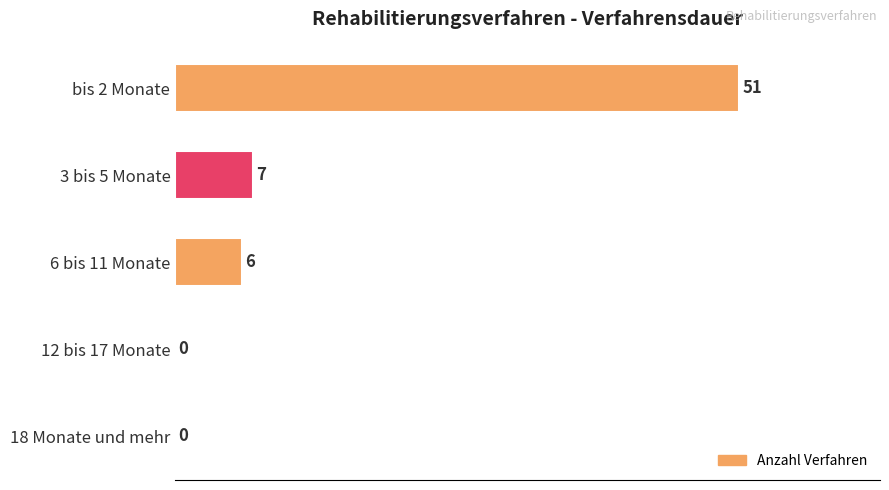

The value at 18 Monate und mehr is 0. True or false?

True